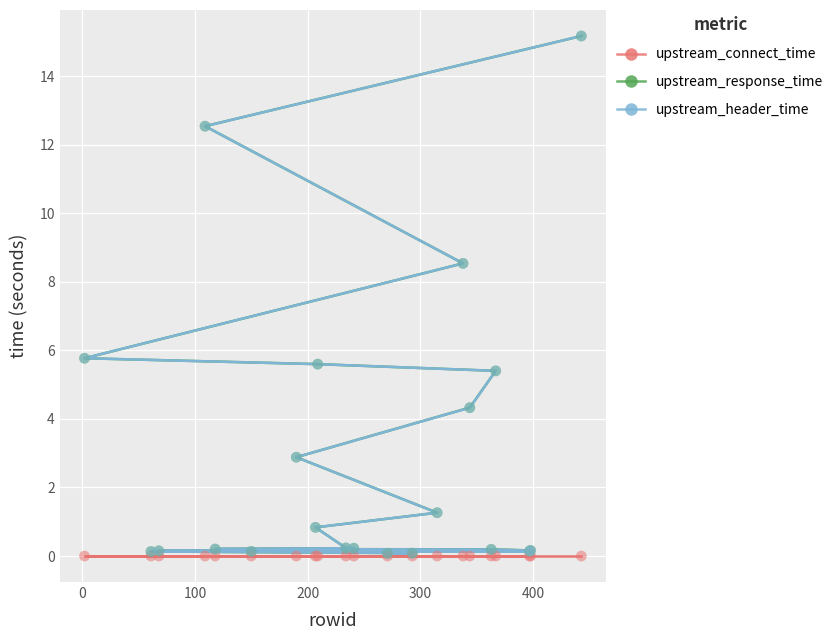

Which series has the widest spread of Y values?

upstream_header_time